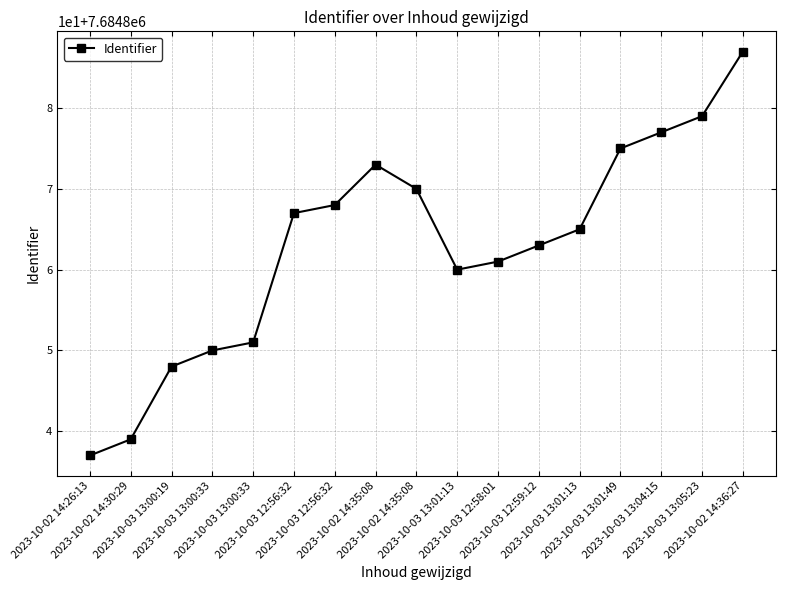

Which category has the highest value across all series?

2023-10-02 14:36:27